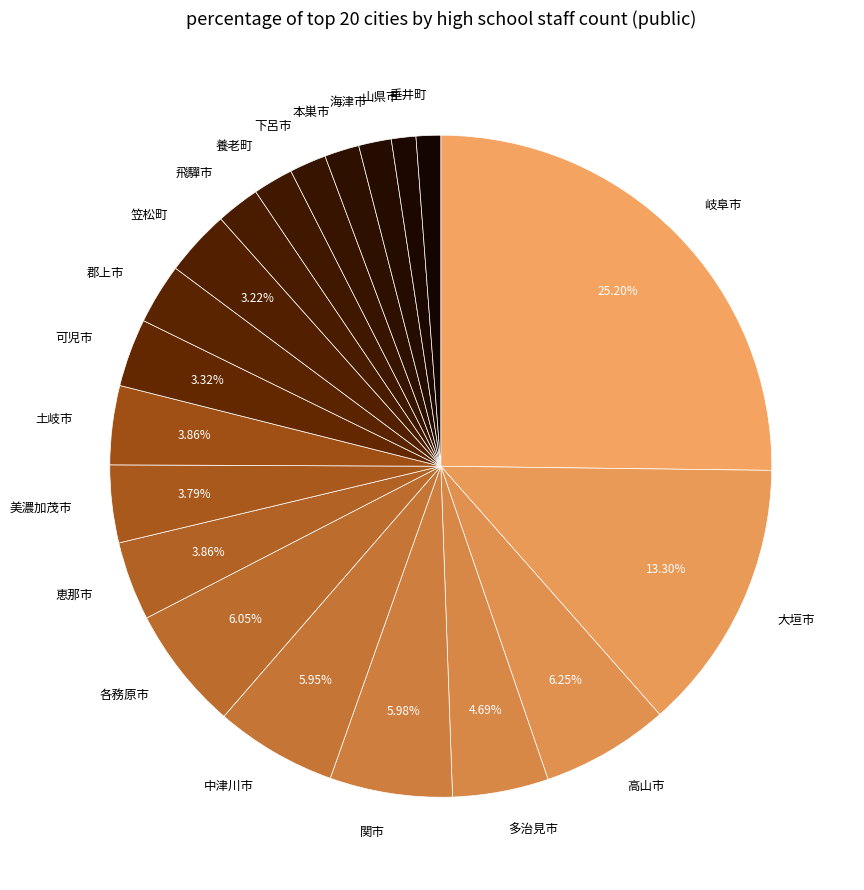

True or false: 大垣市 accounts for 23% of the total.

False